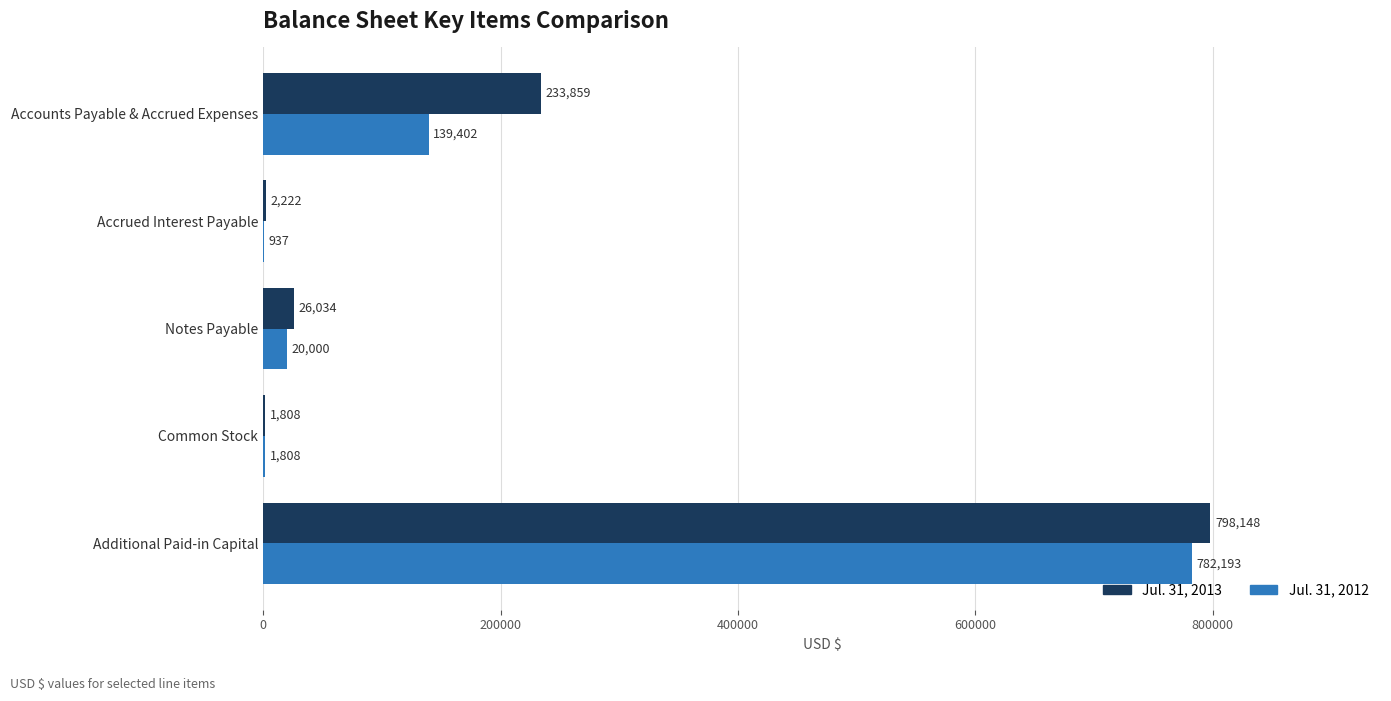

Which series has the largest total across all categories?

Jul. 31, 2013